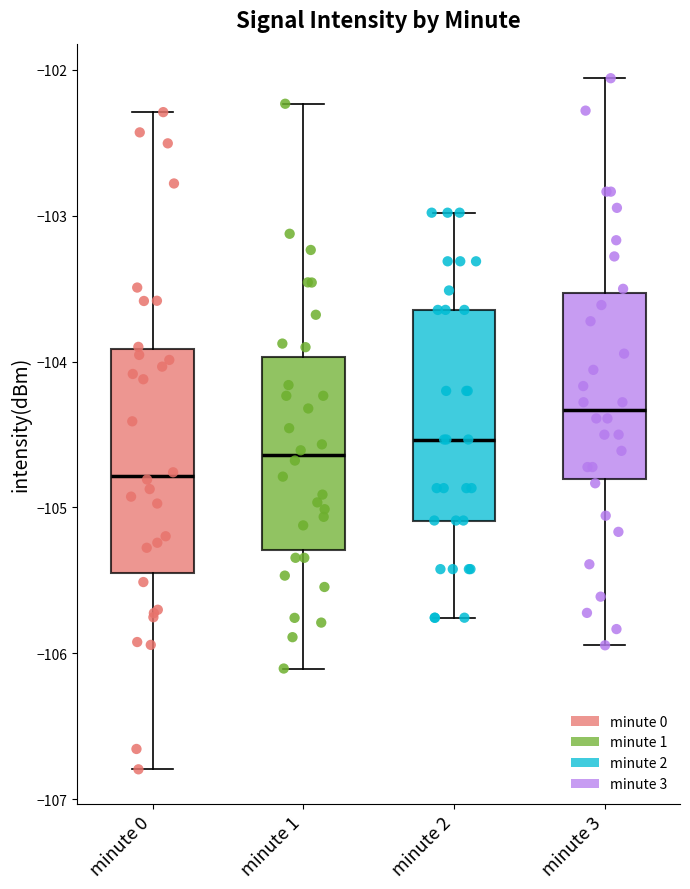

Reading left to right, transcribe this box plot: for each box, give where its median line is, the range the box spans, and where its two whiskers end, as read against the y-axis. The values are not printed on the chart, so give them approximately, as read against the axis.

minute 0: median -104.8, box -105.5 to -103.9, whiskers -106.8 to -102.3
minute 1: median -104.6, box -105.3 to -104.0, whiskers -106.1 to -102.2
minute 2: median -104.5, box -105.1 to -103.6, whiskers -105.8 to -103.0
minute 3: median -104.3, box -104.8 to -103.5, whiskers -105.9 to -102.1